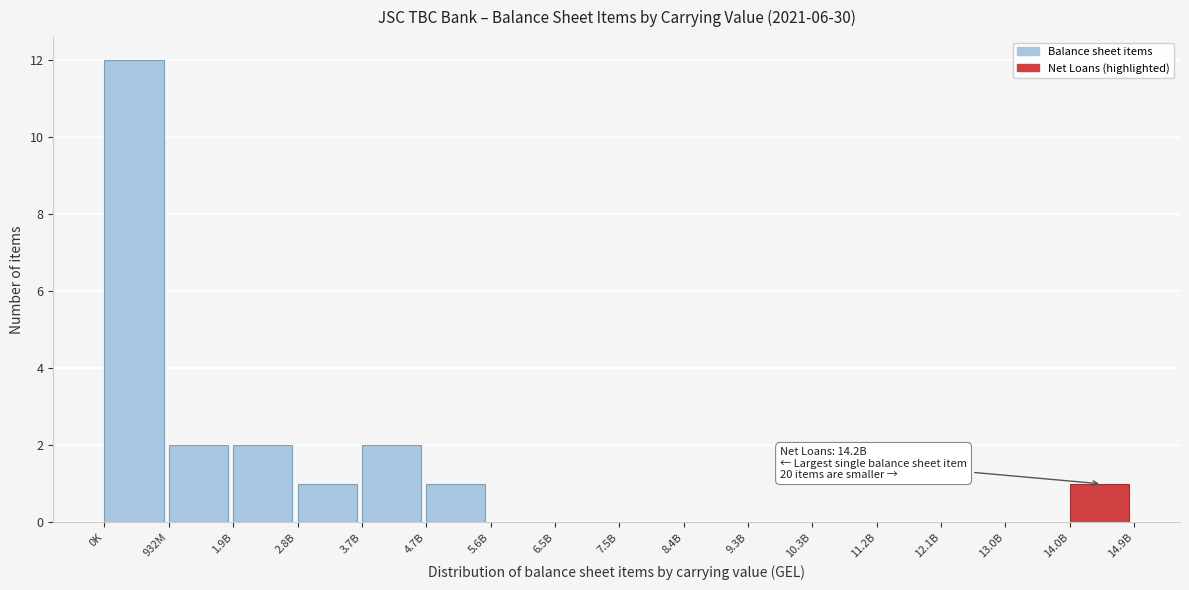

Reading left to right, transcribe all the data shown in this chart.

0K=12	932M=2	1.9B=2	2.8B=1	3.7B=2	4.7B=1	5.6B=0	6.5B=0	7.5B=0	8.4B=0	9.3B=0	10.3B=0	11.2B=0	12.1B=0	13.0B=0	14.0B=1